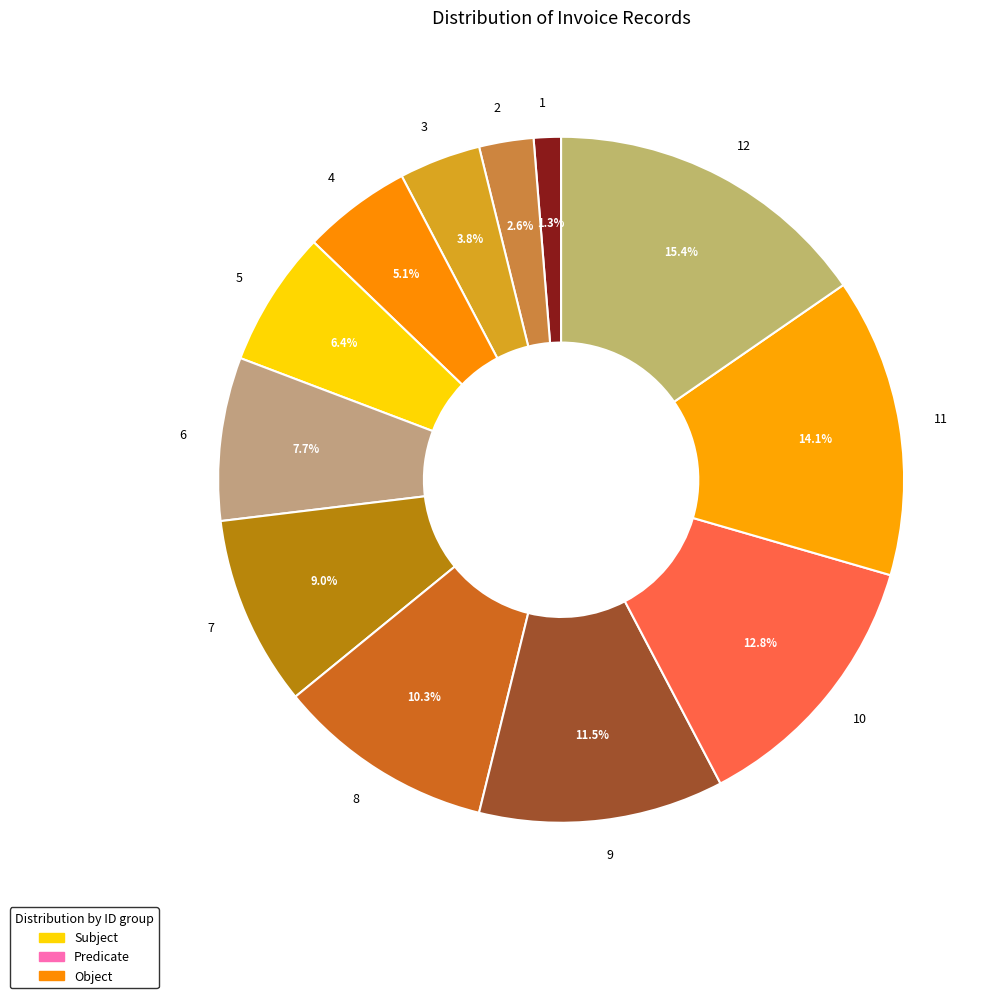

Is 3 the majority of the pie?

No